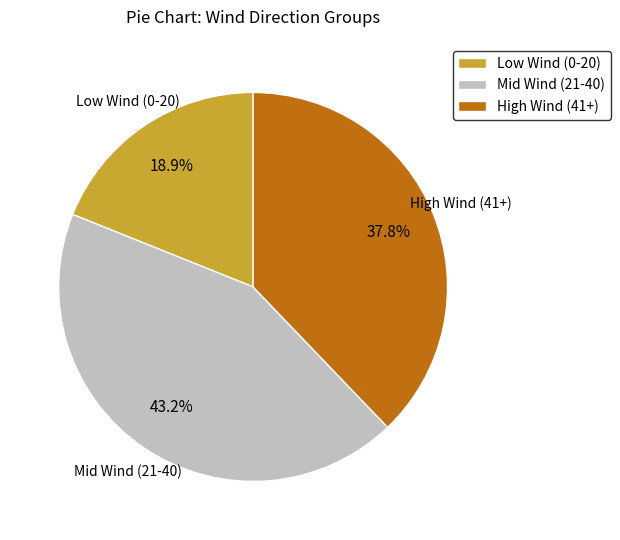

Is there any slice that represents more than half of the pie?

No